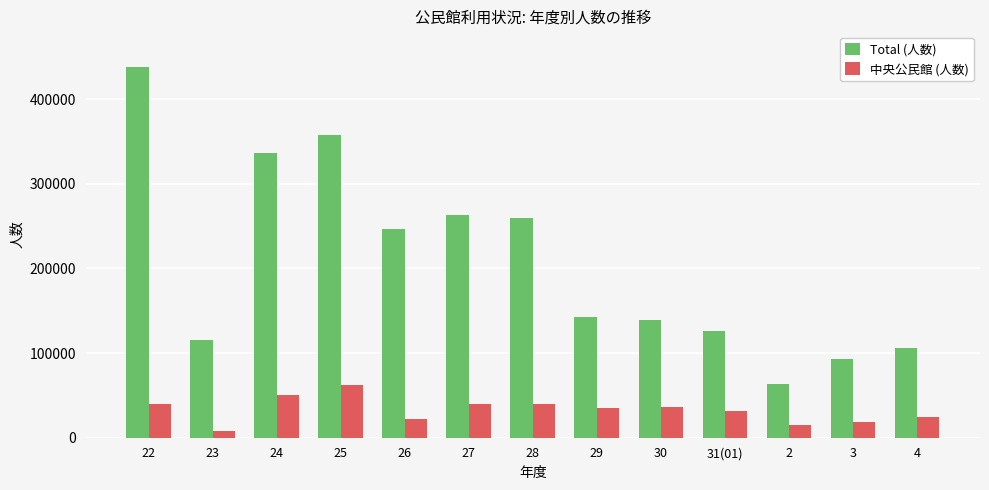

Is it true that Total (人数) equals 246043 at 26?

True